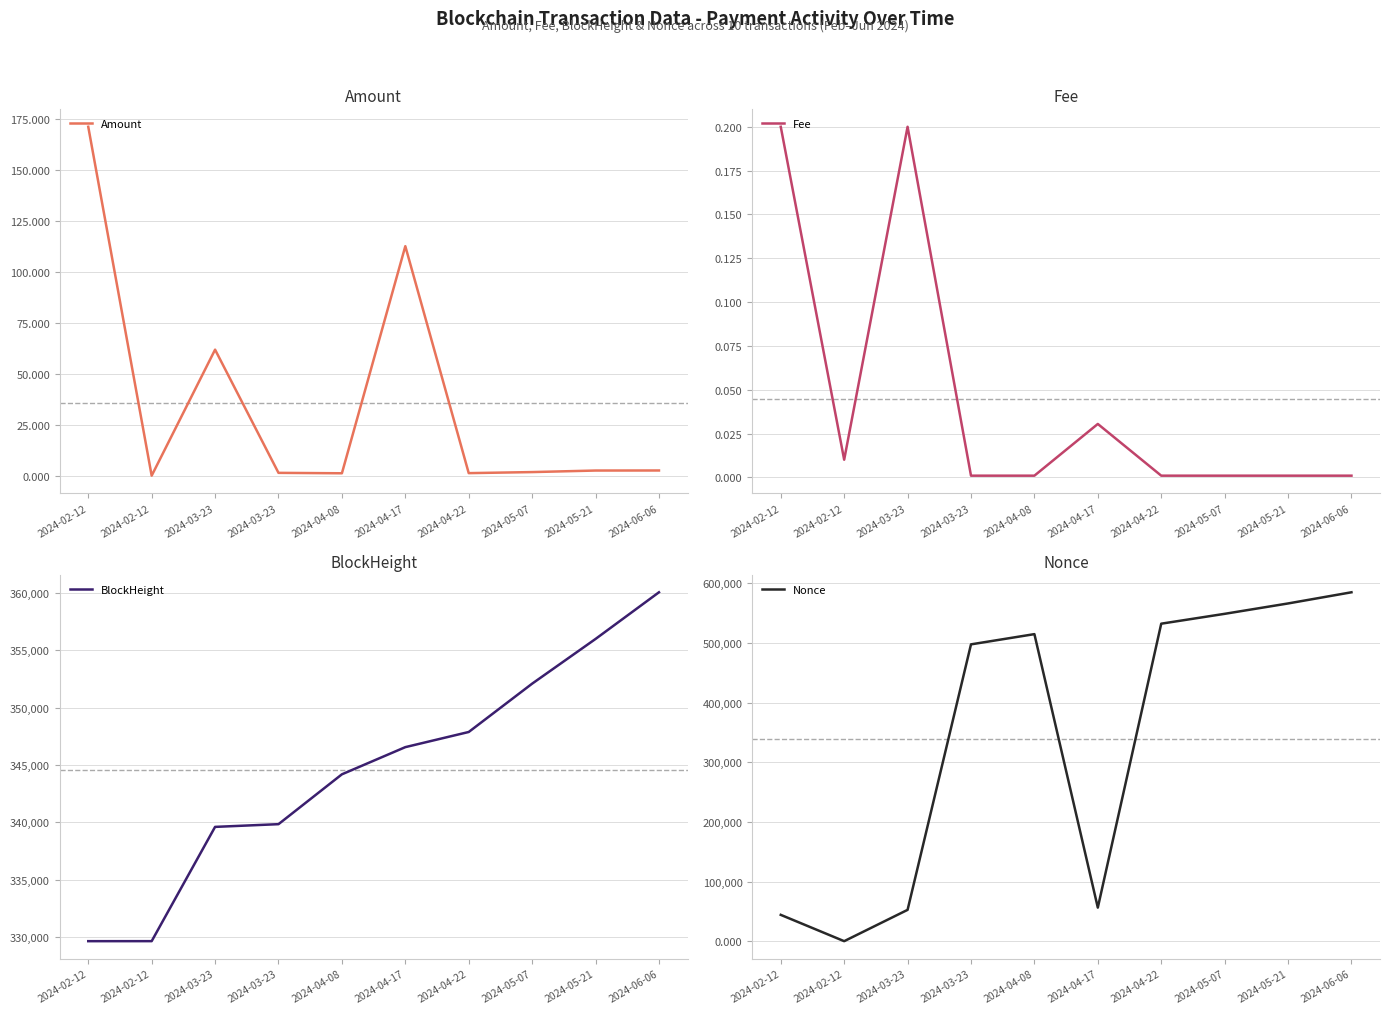

What is the maximum value shown in the chart?

585079.0